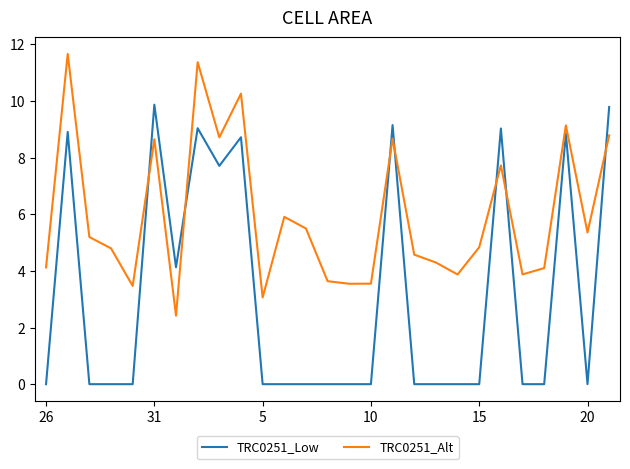

What is the difference between the maximum and second lowest values in the TRC0251_Alt series?

8.6